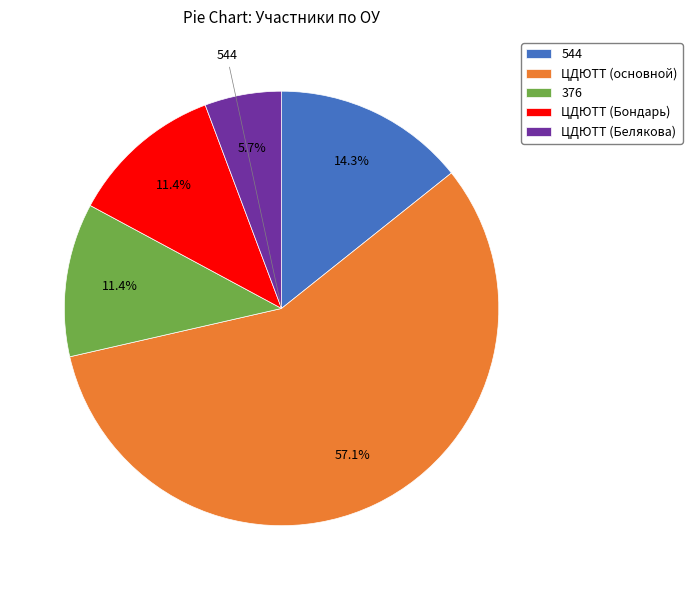

How much of the chart is everything except ЦДЮТТ (Бондарь)?

88.6%